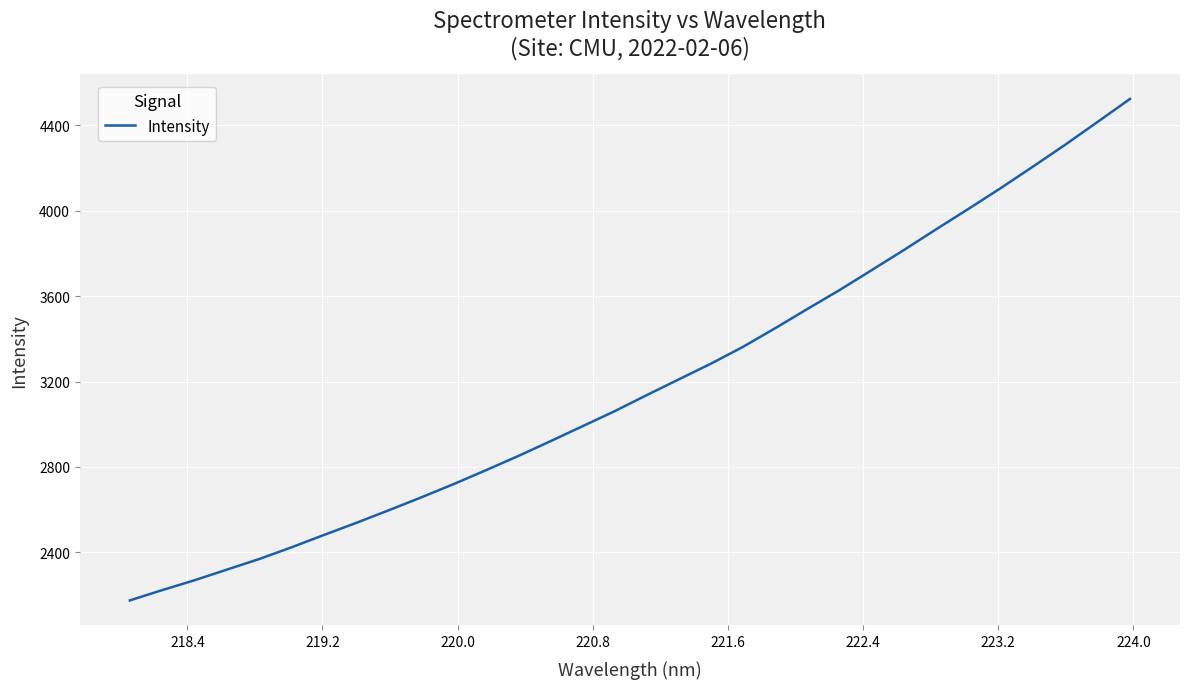

What is the maximum value shown in the chart?

4523.7